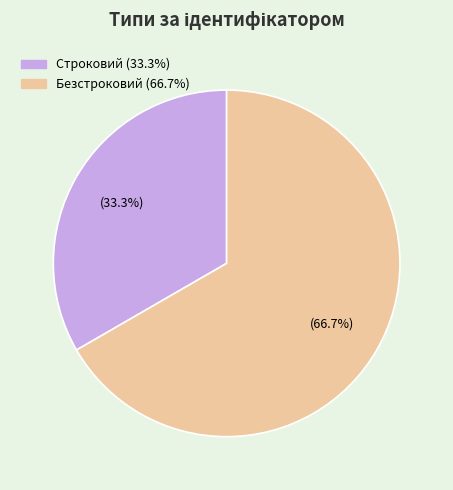

Approximately how many times larger is the value at Строковий compared to Безстроковий?

0.5